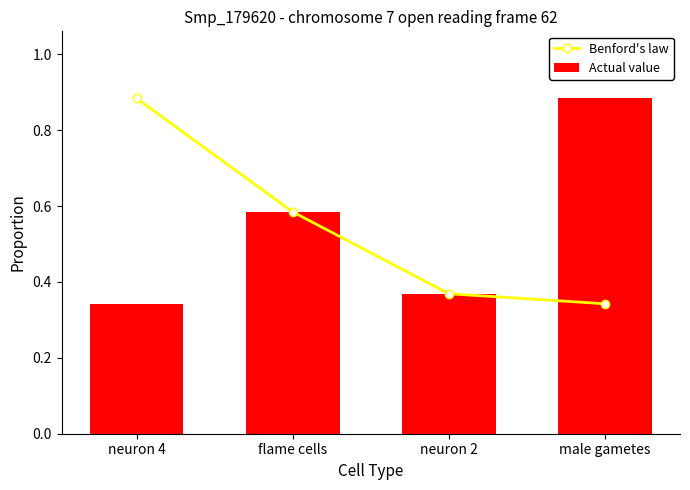

Reading right to left, list all the values displayed in this chart.

Benford's law: male gametes=0.3	neuron 2=0.4	flame cells=0.6	neuron 4=0.9
Actual value: male gametes=0.9	neuron 2=0.4	flame cells=0.6	neuron 4=0.3